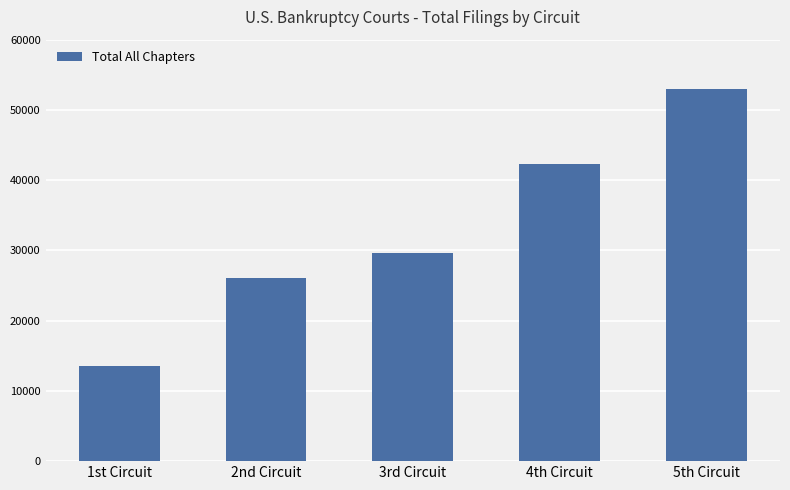

Does the chart contain stacked bars?

No